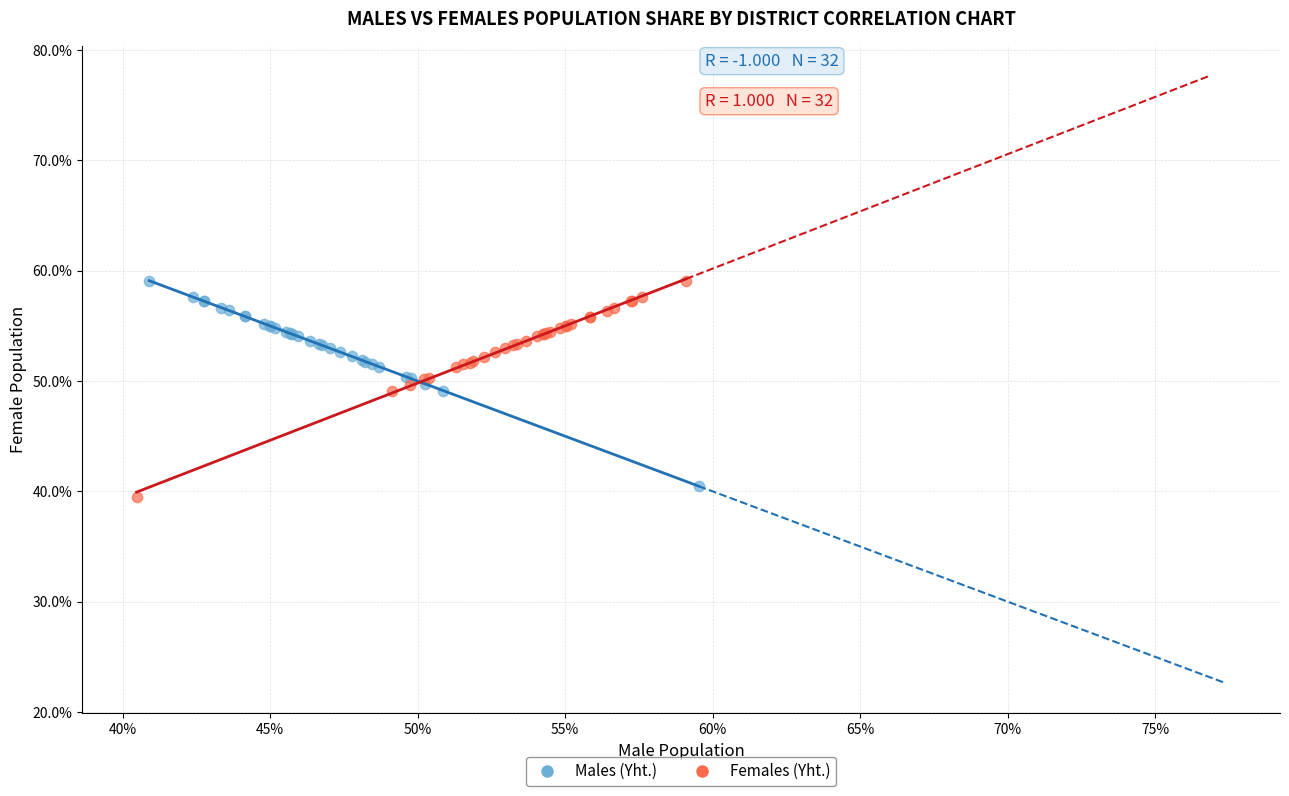

What are all the series names shown in the legend?

Males (Yht.), Females (Yht.)